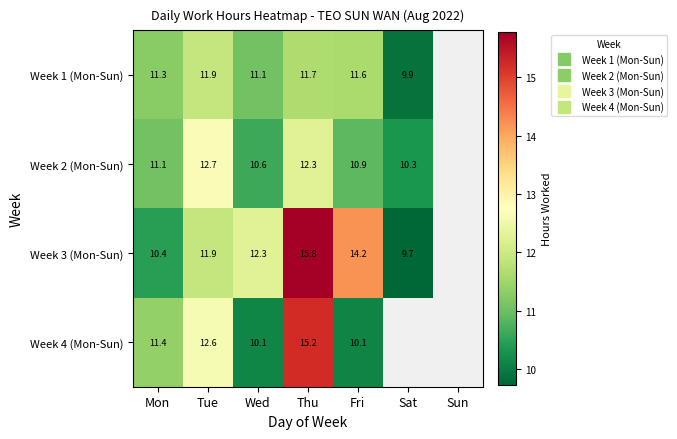

What is the spread (max minus min) of values at Wed?

2.2